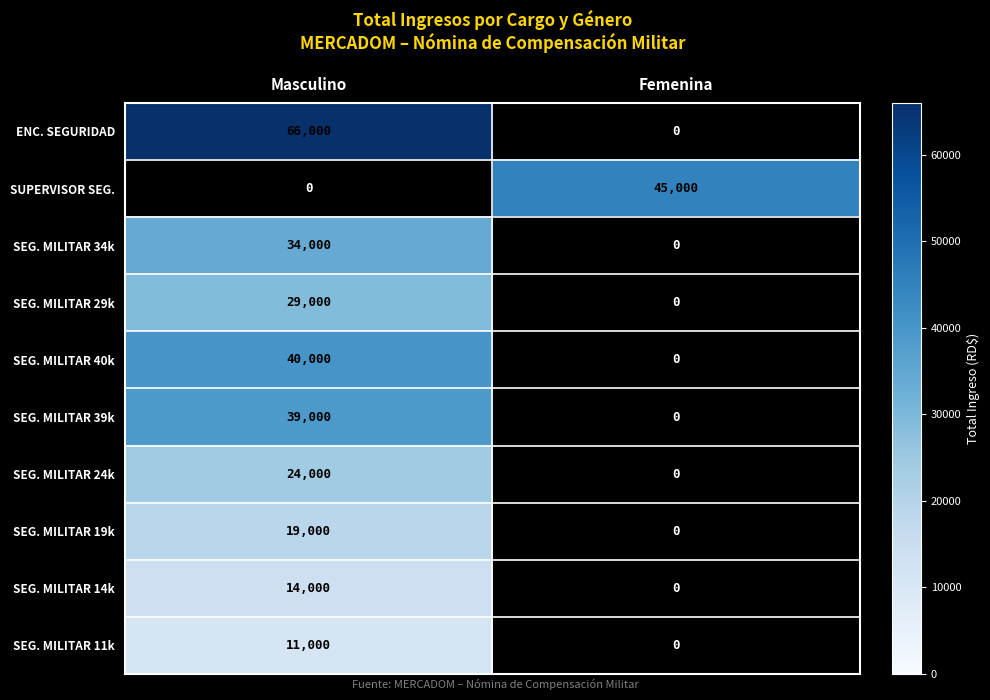

What is the average value of the ENC. SEGURIDAD series?

33000